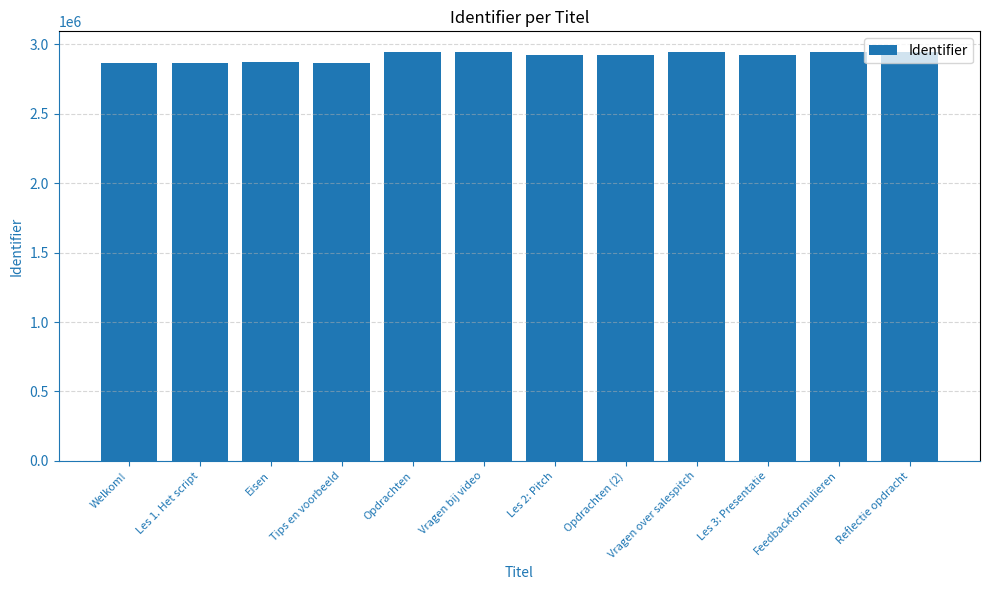

What is the approximate value at Opdrachten?

2946263